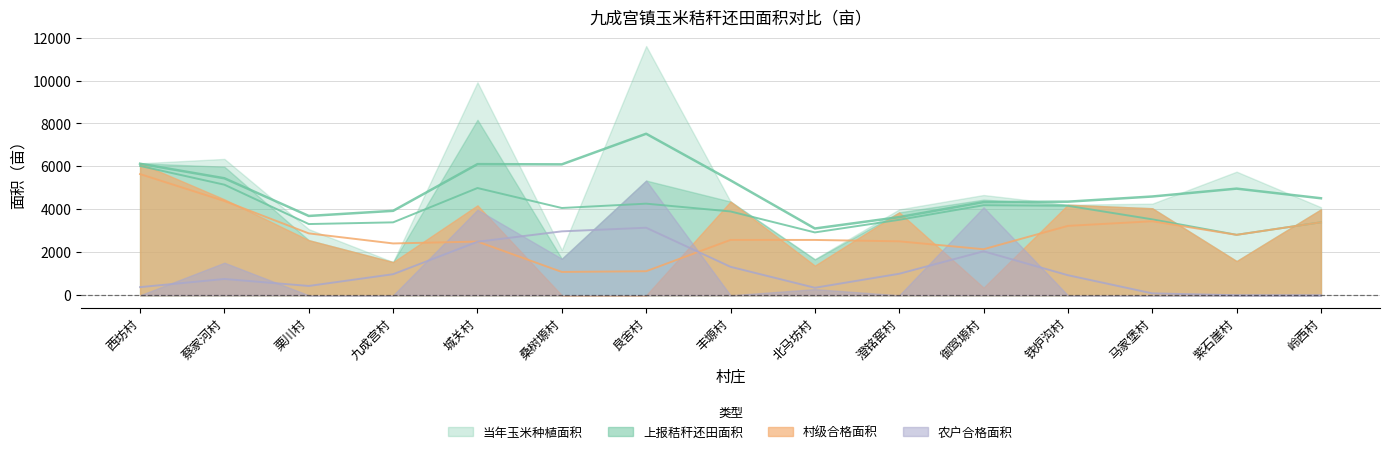

Rank the series at 桑树塬村 from highest to lowest value.

当年玉米种植面积, 上报秸秆还田面积, 农户合格面积, 村级合格面积